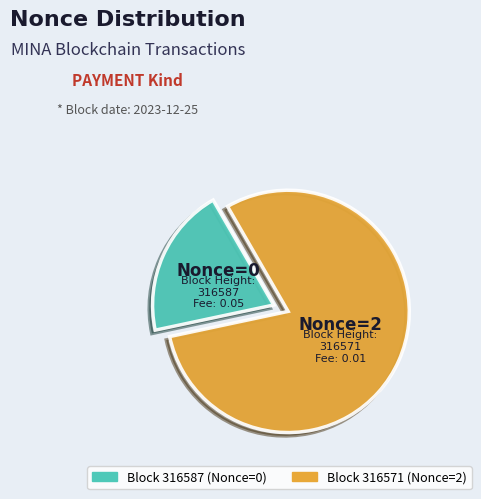

Does any single category account for the majority?

Yes